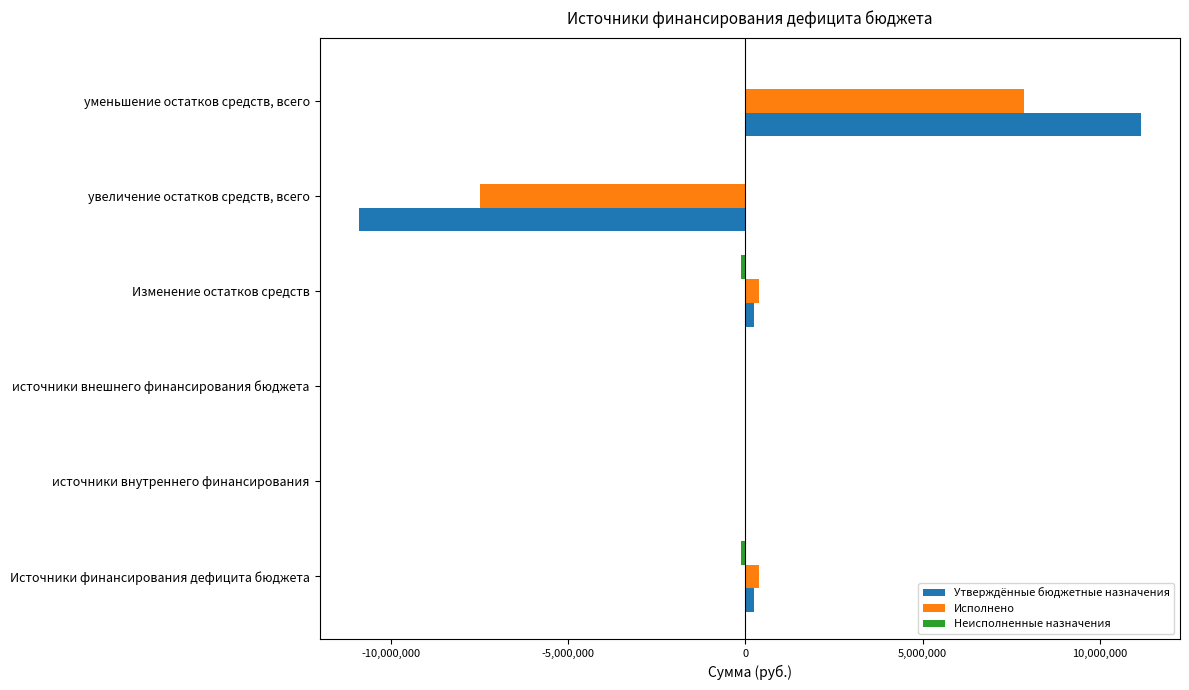

What is the maximum value shown in the chart?

11155656.3